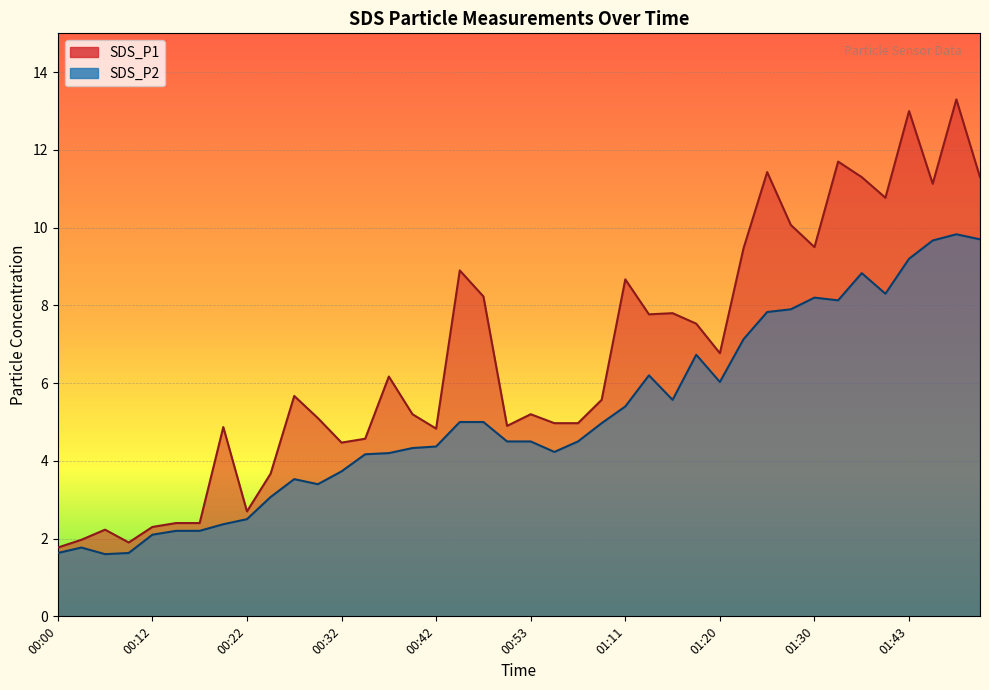

Is the value of SDS_P1 at 01:48 greater than the value of SDS_P2 at 01:15?

Yes